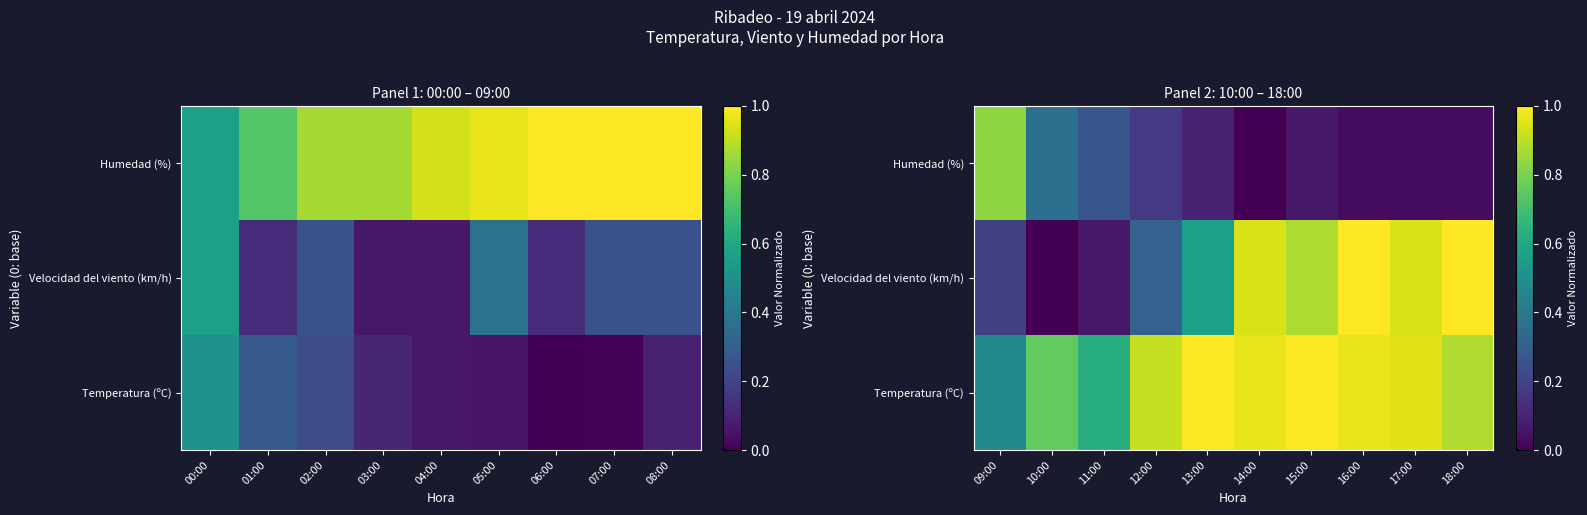

Between 13:00 and 14:00, which is larger?

13:00